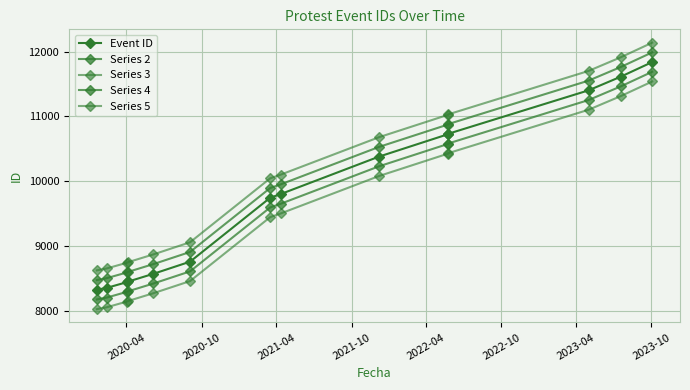

What is the sum of all Series 3 values?

141316